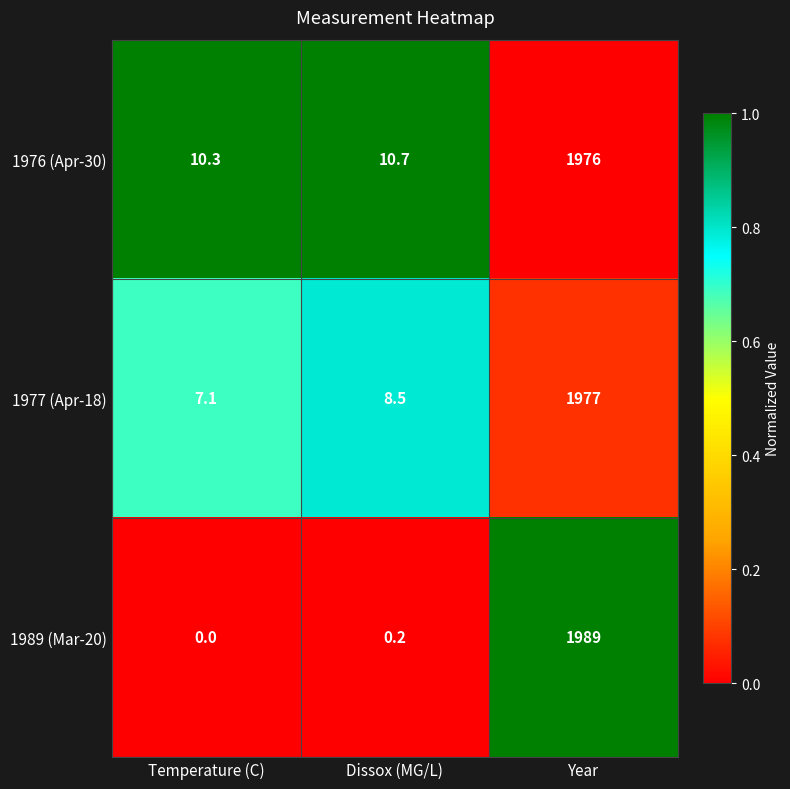

True or false: 1989 (Mar-20) has a value of 0.3 at Dissox (MG/L).

False